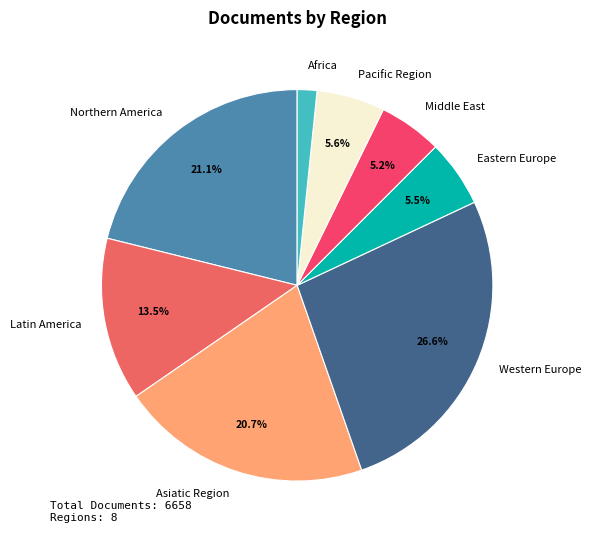

Which has a higher value, Africa or Eastern Europe?

Eastern Europe